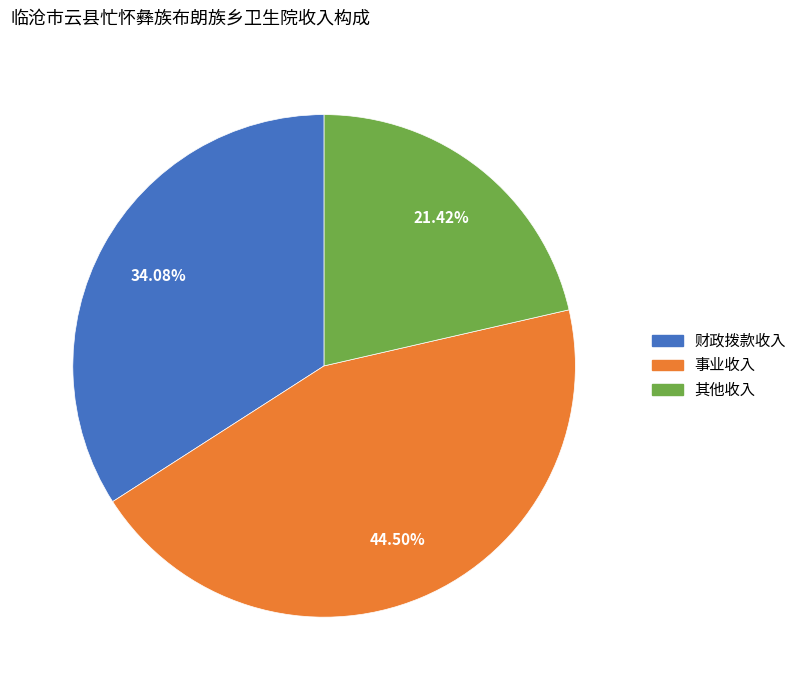

True or false: 事业收入 accounts for 55% of the total.

False